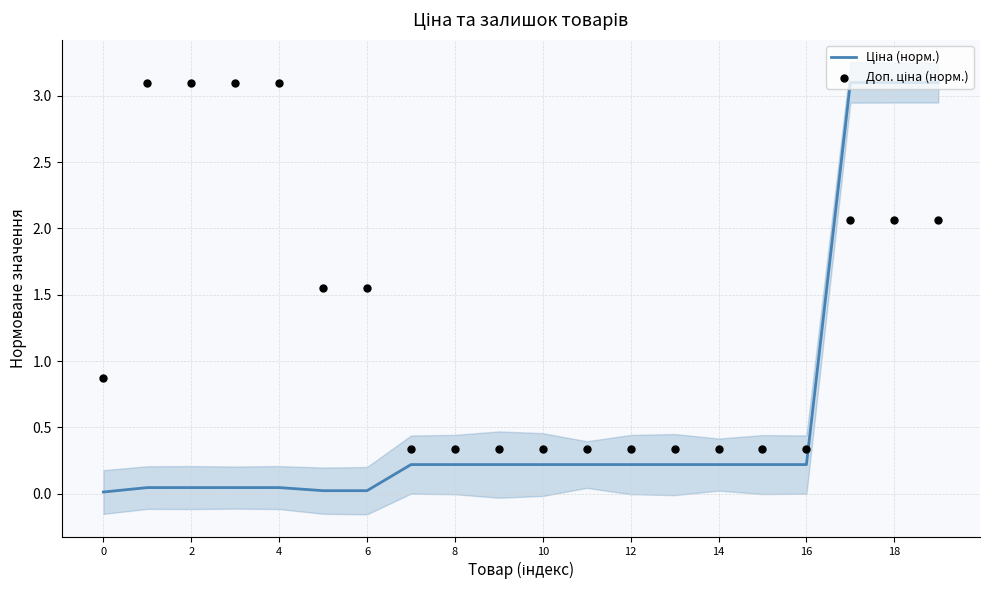

Which series reaches the minimum Y coordinate?

Ціна (норм.)